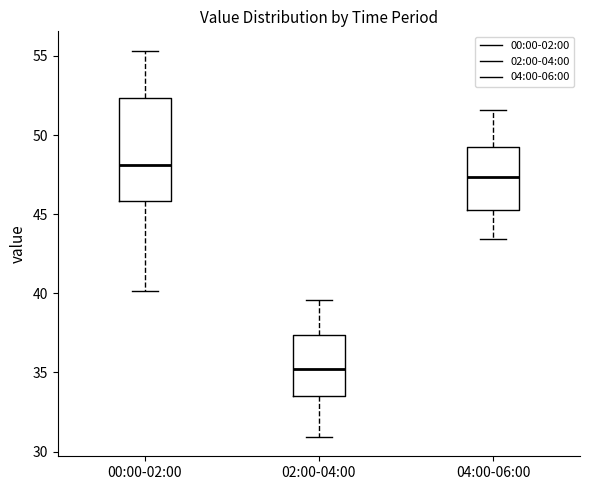

Where does the upper whisker of the box for 02:00-04:00 end on the y-axis? The values are not printed on the chart, so give them approximately, as read against the axis.

39.5